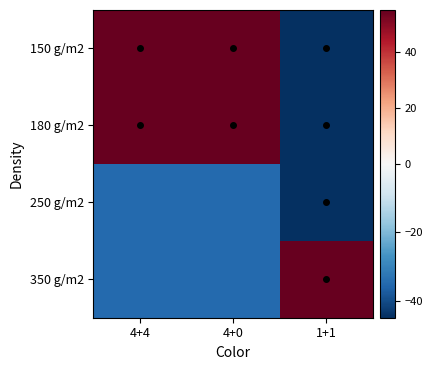

Count the number of data series in this chart.

4